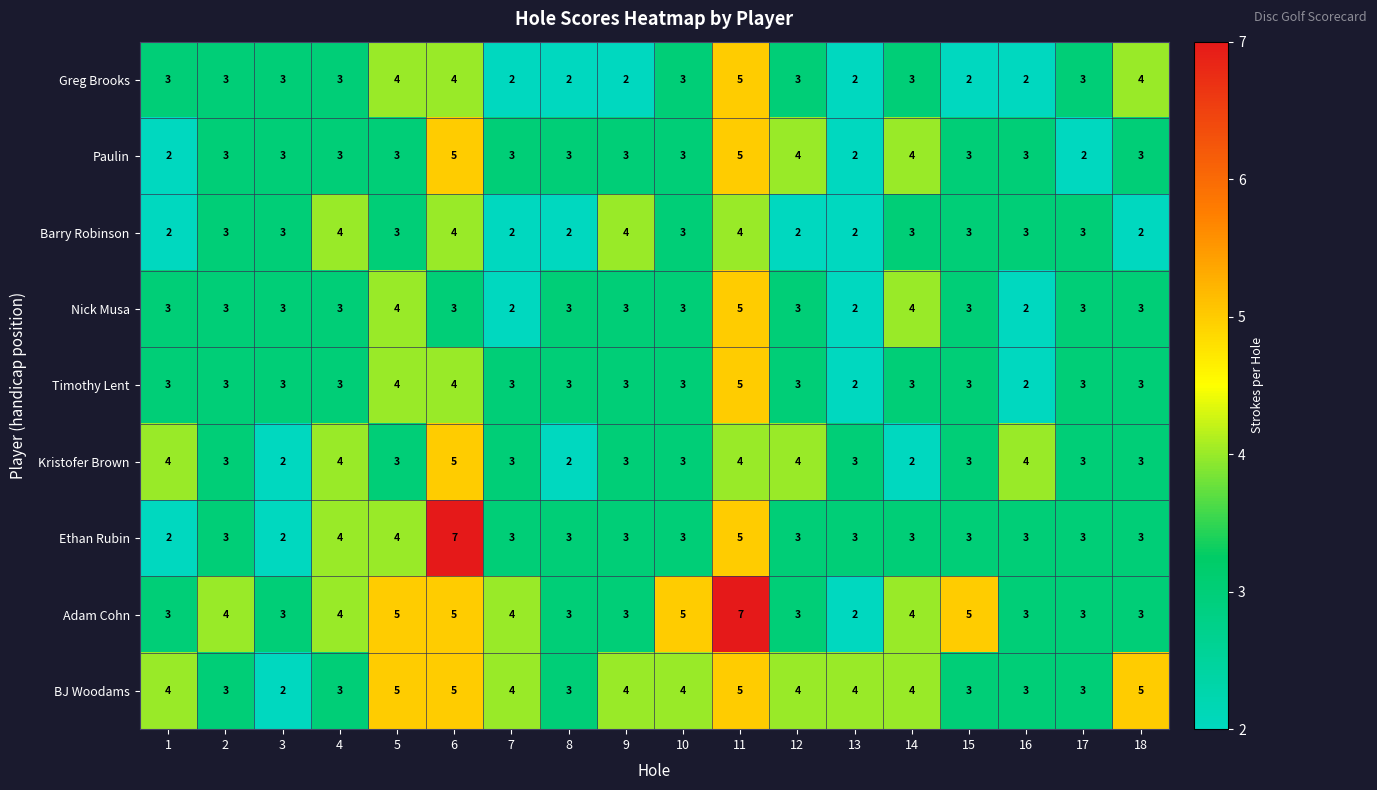

What is the greatest value displayed?

7